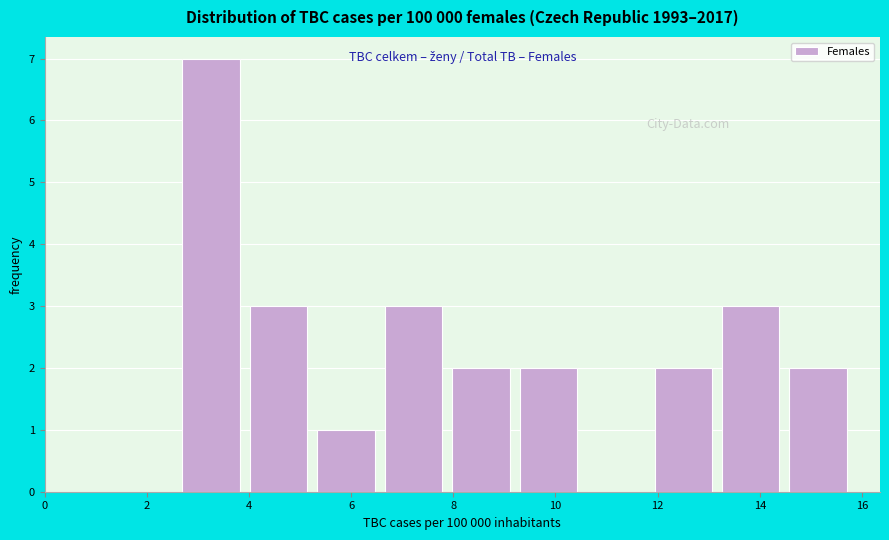

Reading left to right, transcribe this chart: for each bar, give the range it covers on the x-axis and its height. Neither the bar edges nor the heights are printed on the chart, so give them approximately, as read against the axes.

2.60 to 3.92: 7
3.92 to 5.24: 3
5.24 to 6.56: 1
6.56 to 7.88: 3
7.88 to 9.20: 2
9.20 to 10.52: 2
10.52 to 11.84: 0
11.84 to 13.16: 2
13.16 to 14.48: 3
14.48 to 15.80: 2